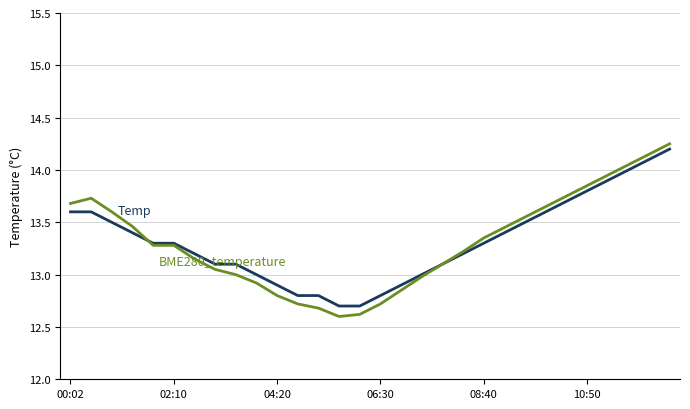

What is the smallest value displayed?

12.6